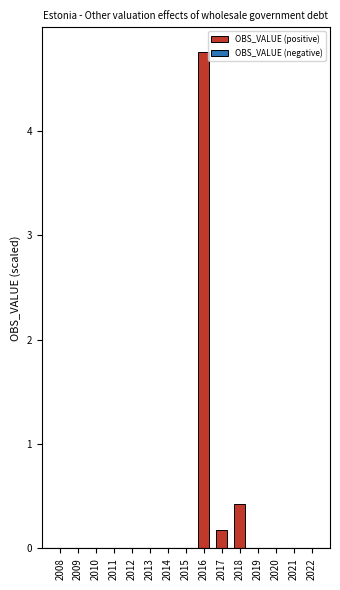

What is the sum of the values at 2010 and 2018?

0.4